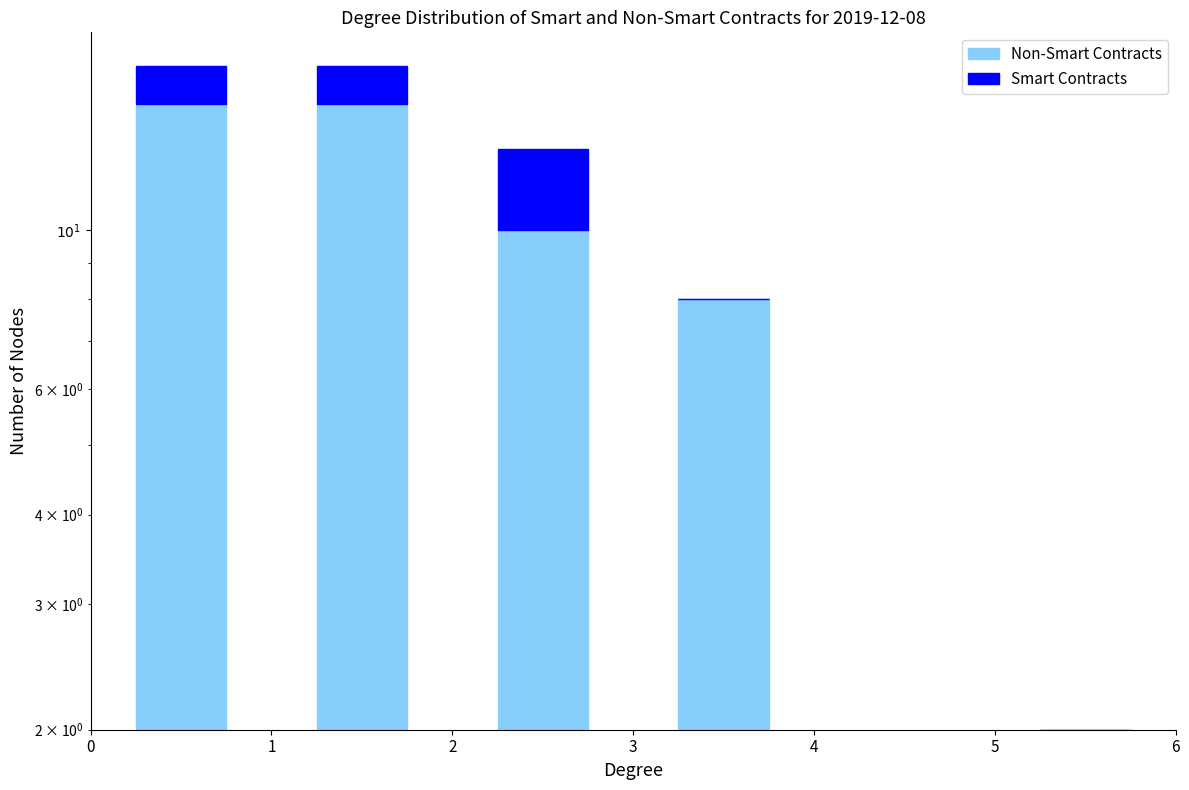

At which label does Non-Smart Contracts reach its minimum?

4